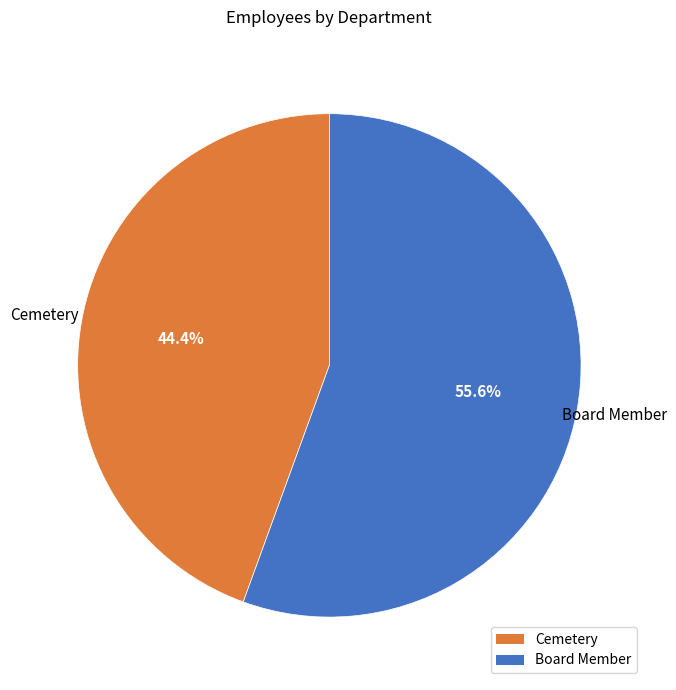

What is the ratio of the value at Cemetery to the value at Board Member?

0.8